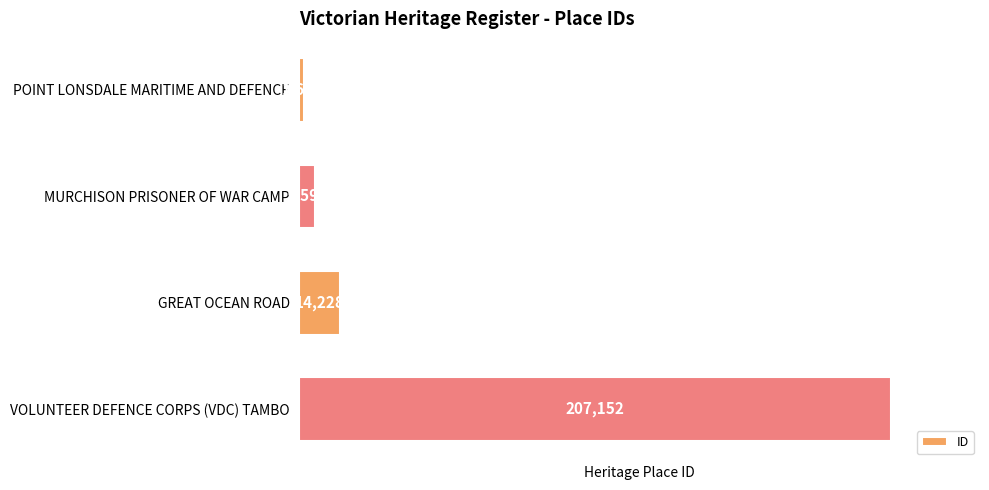

Is it true that the value at MURCHISON PRISONER OF WAR CAMP is 5592?

True